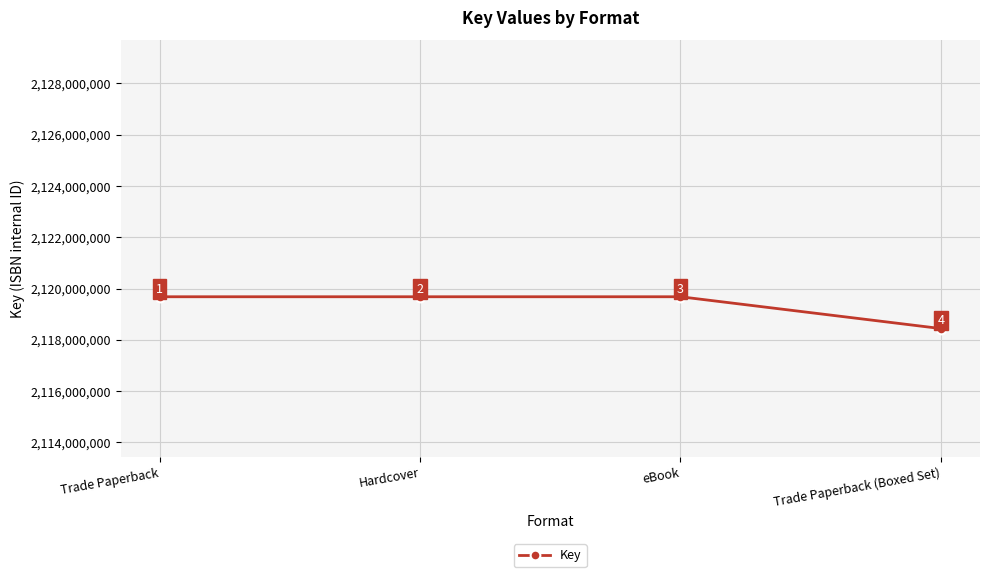

What value does the data have at Hardcover, to the nearest 50?

2119677950